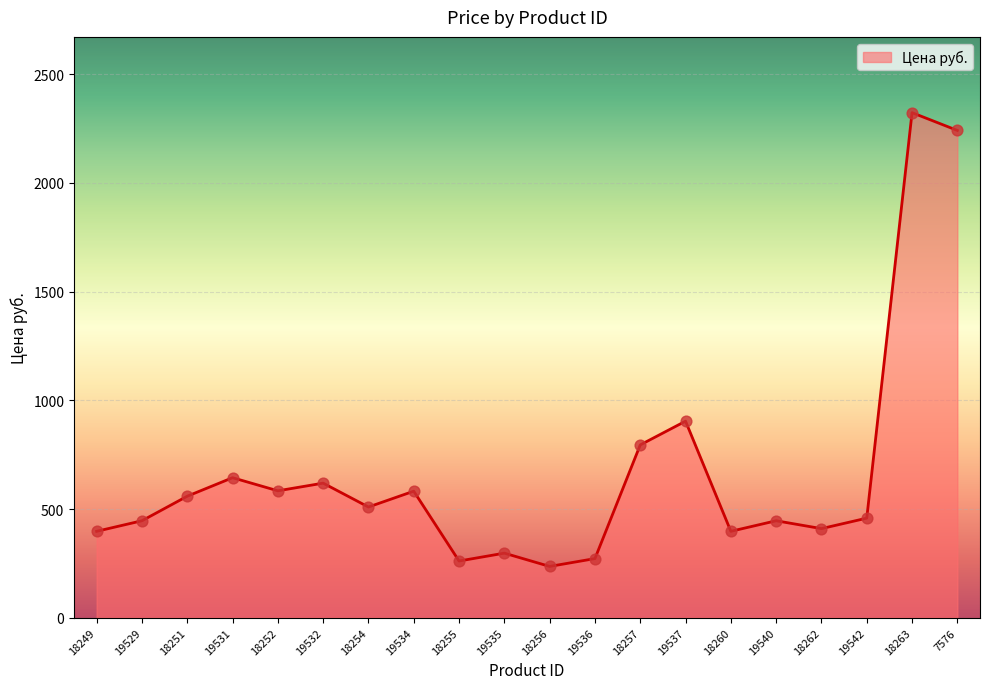

Approximately how many times larger is the value at 19534 compared to 19532?

0.9